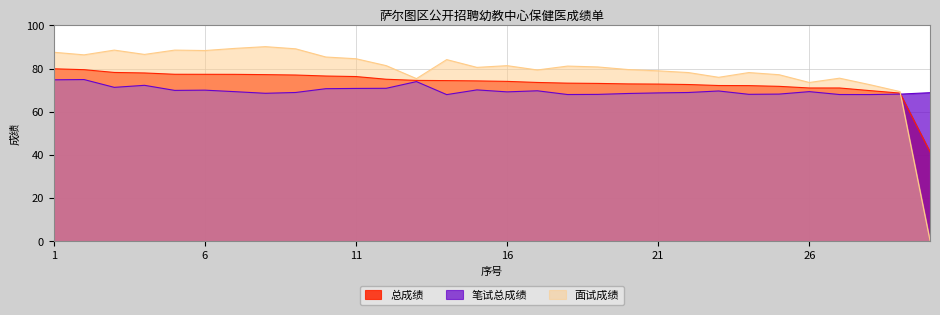

Between 19 and 16, which is larger?

16